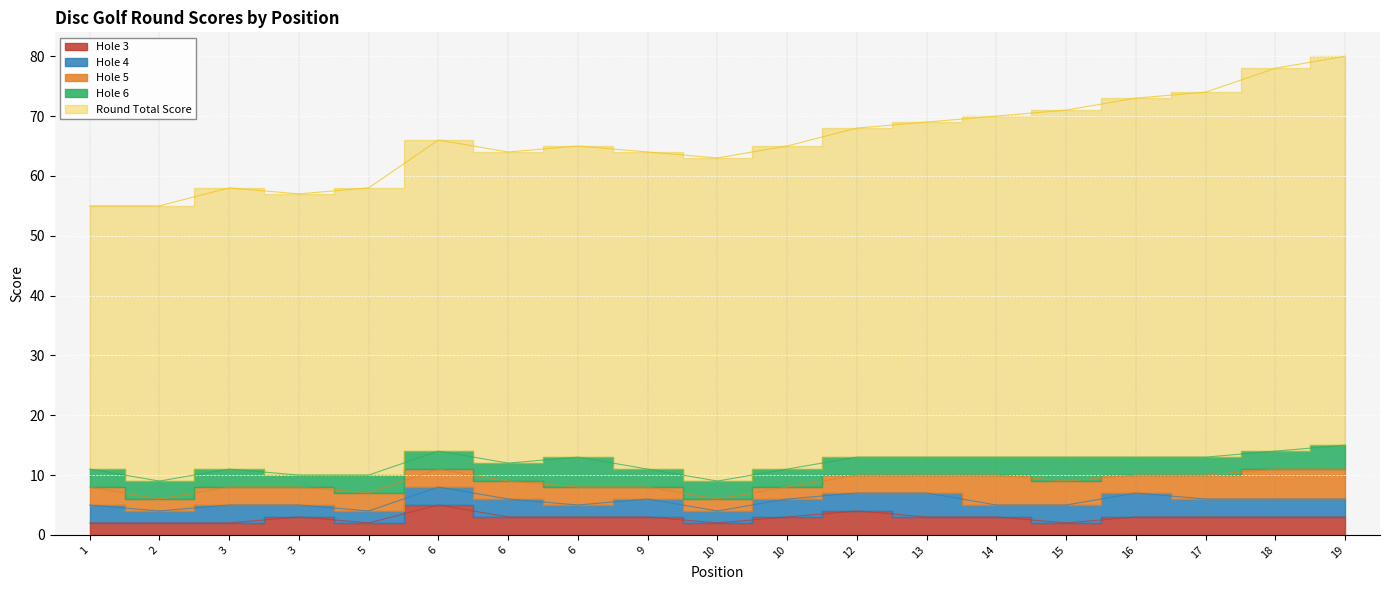

What is the difference between the round_total_score values at 3 and 10?

7